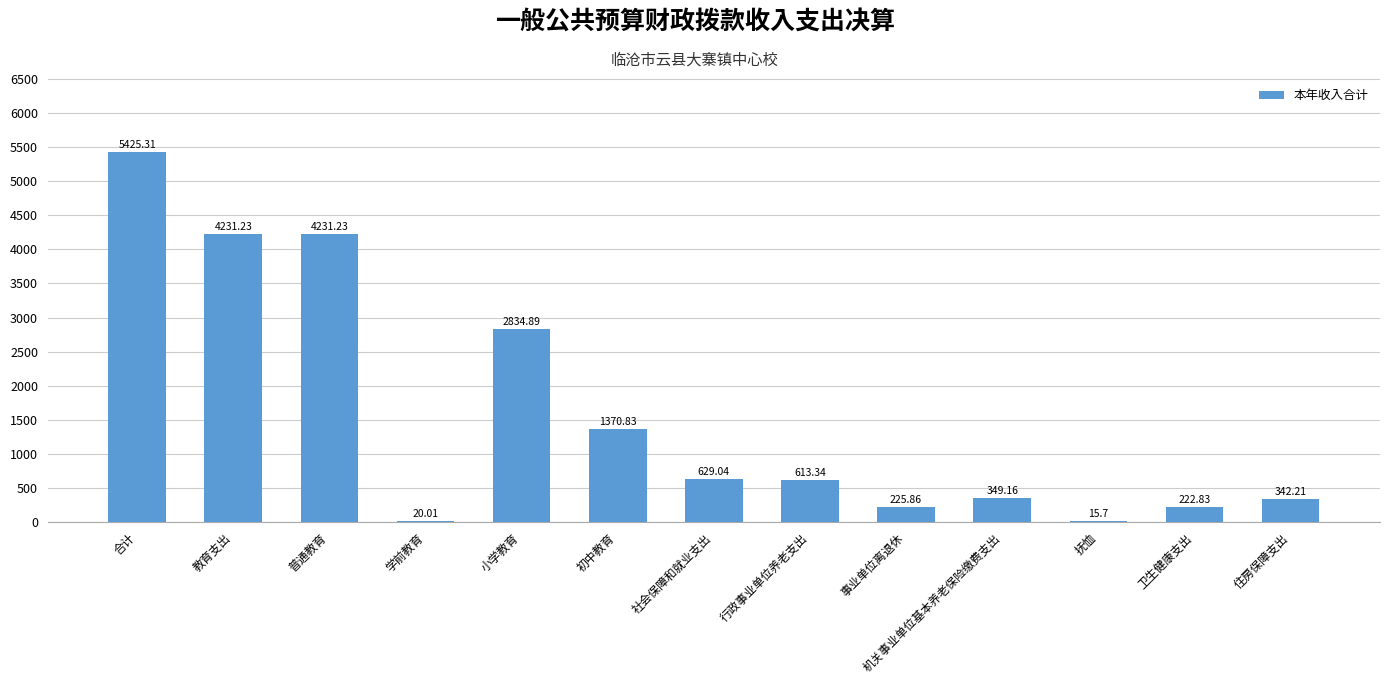

At which label is the value closest to 2720?

小学教育